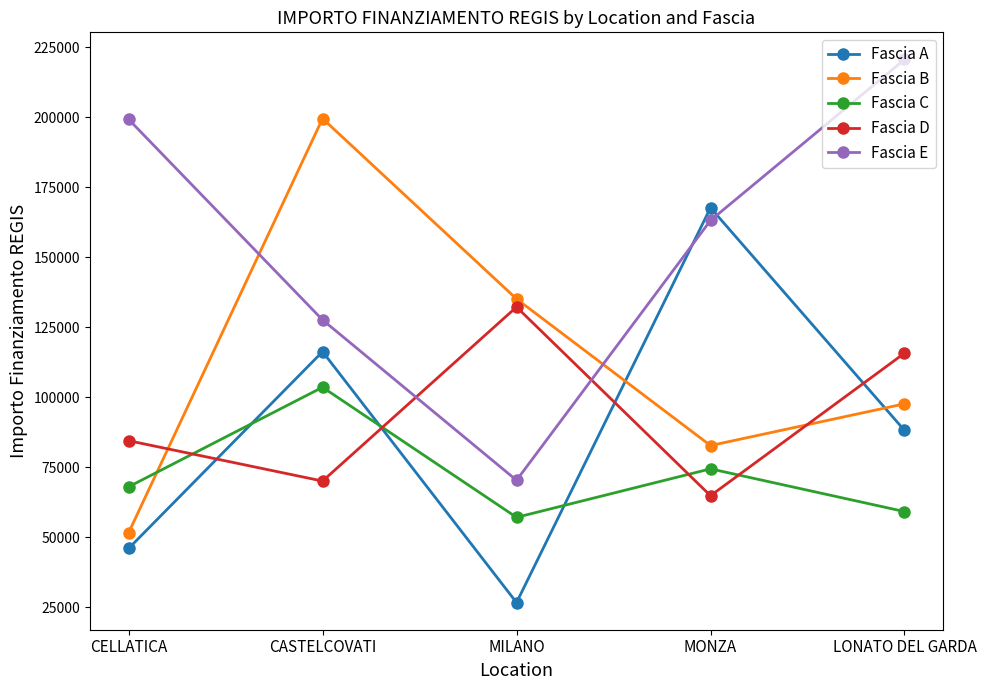

How many data points in Fascia A are less than 88213?

2